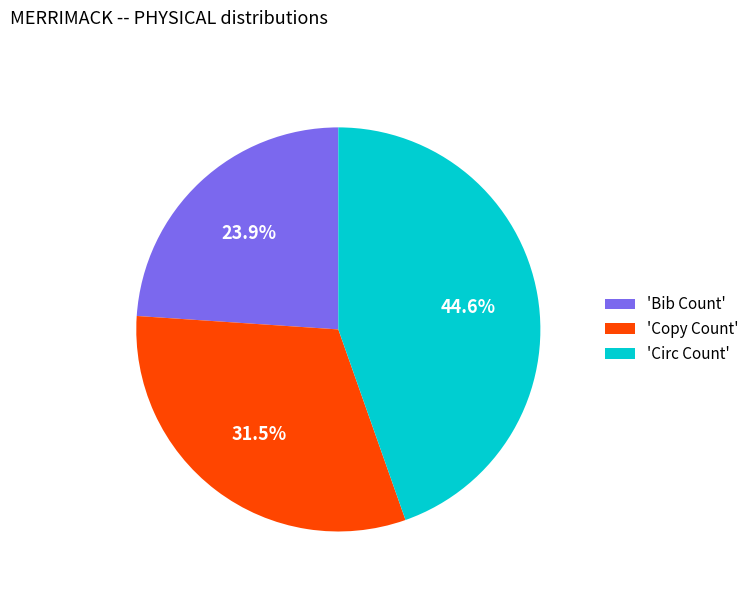

Which slice is the smallest?

'Bib Count'